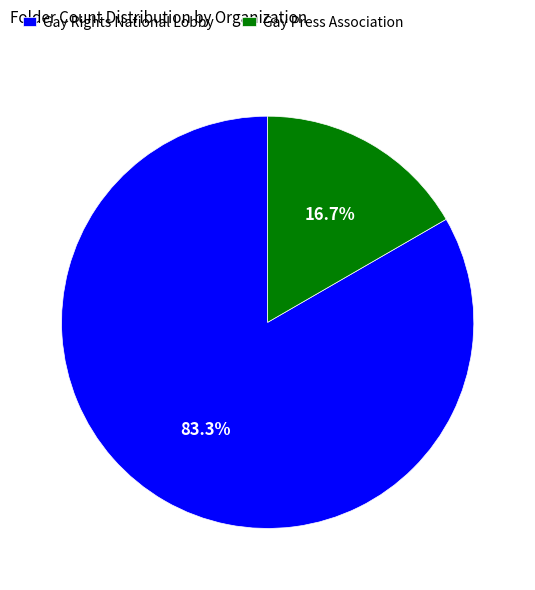

What percentage is the Gay Rights National Lobby slice, to the nearest percent?

83%